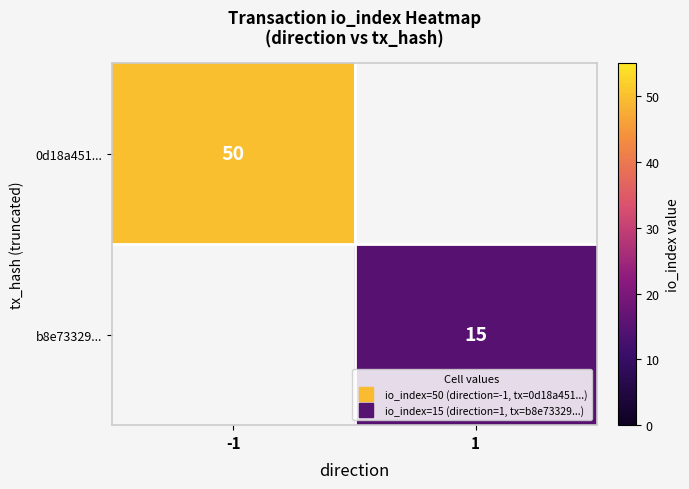

What is the maximum value for 0d18a451...?

50.0